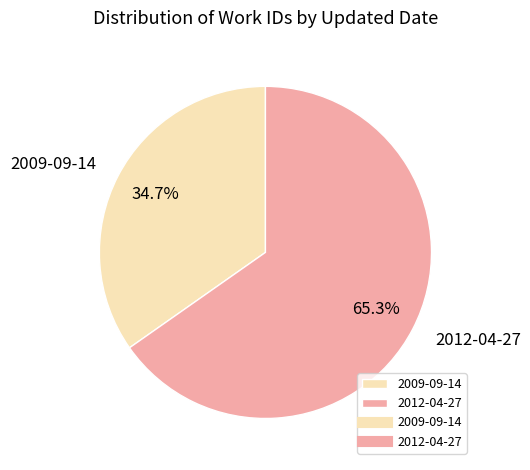

Which slice represents more than half of the pie?

2012-04-27